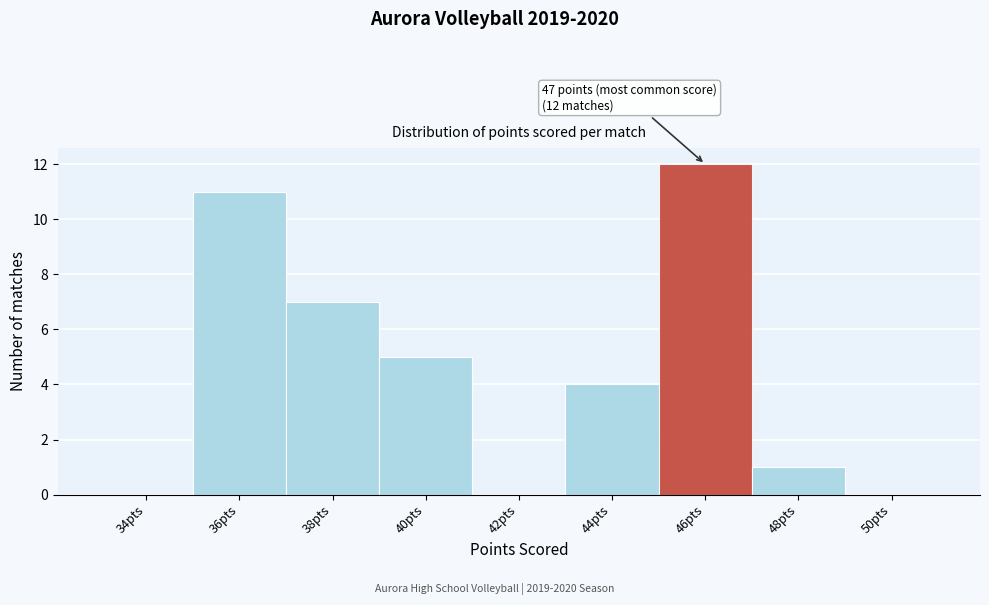

Reading left to right, list all the values displayed in this chart.

34pts=0	36pts=11	38pts=7	40pts=5	42pts=0	44pts=4	46pts=12	48pts=1	50pts=0